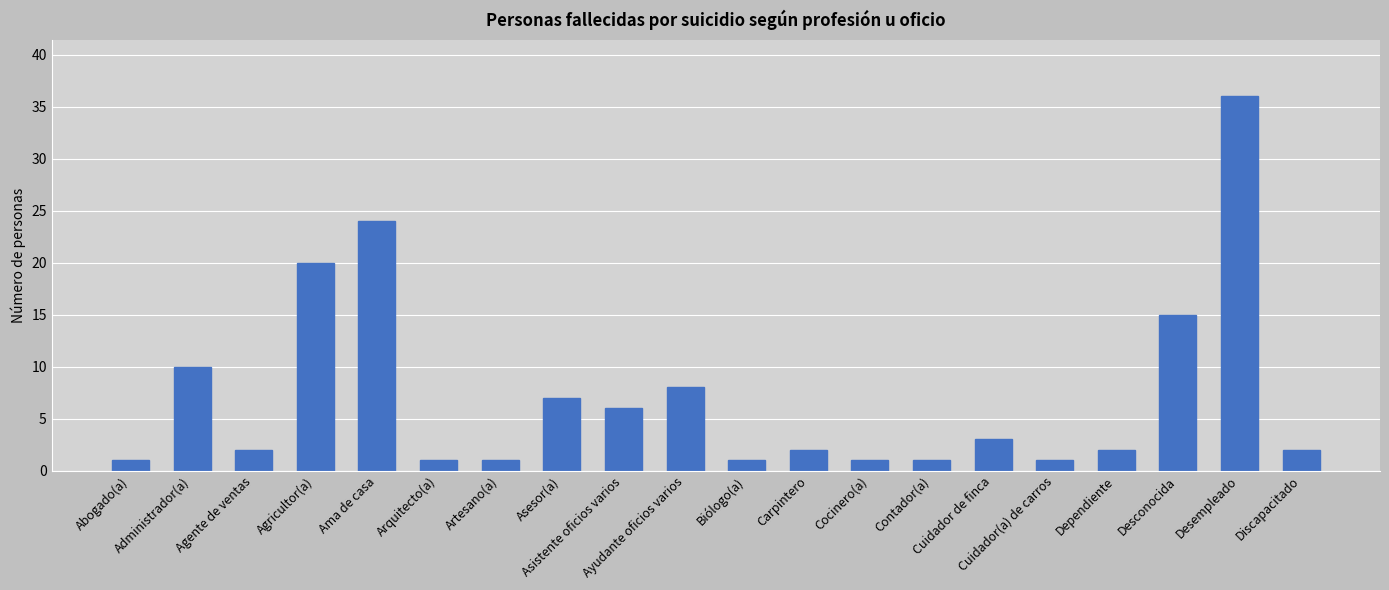

What is the difference between the second highest and second lowest values?

23